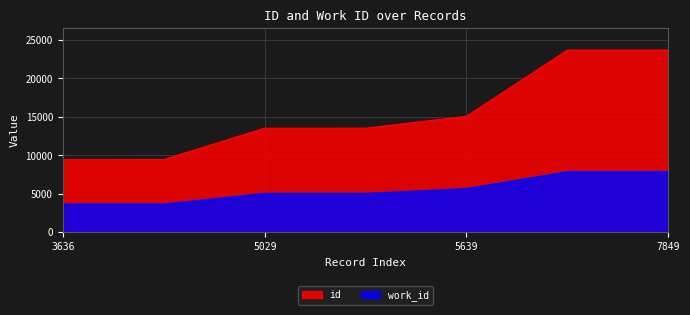

How many lines are shown in the chart?

2